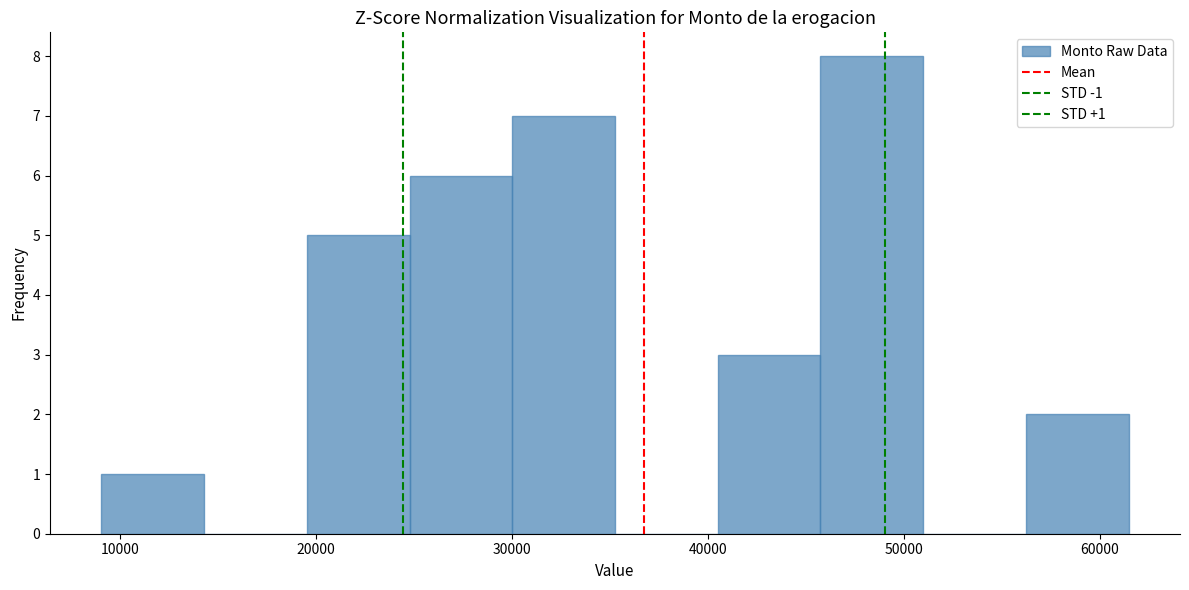

Over which range of the x-axis is the bar tallest?

46000 to 51000